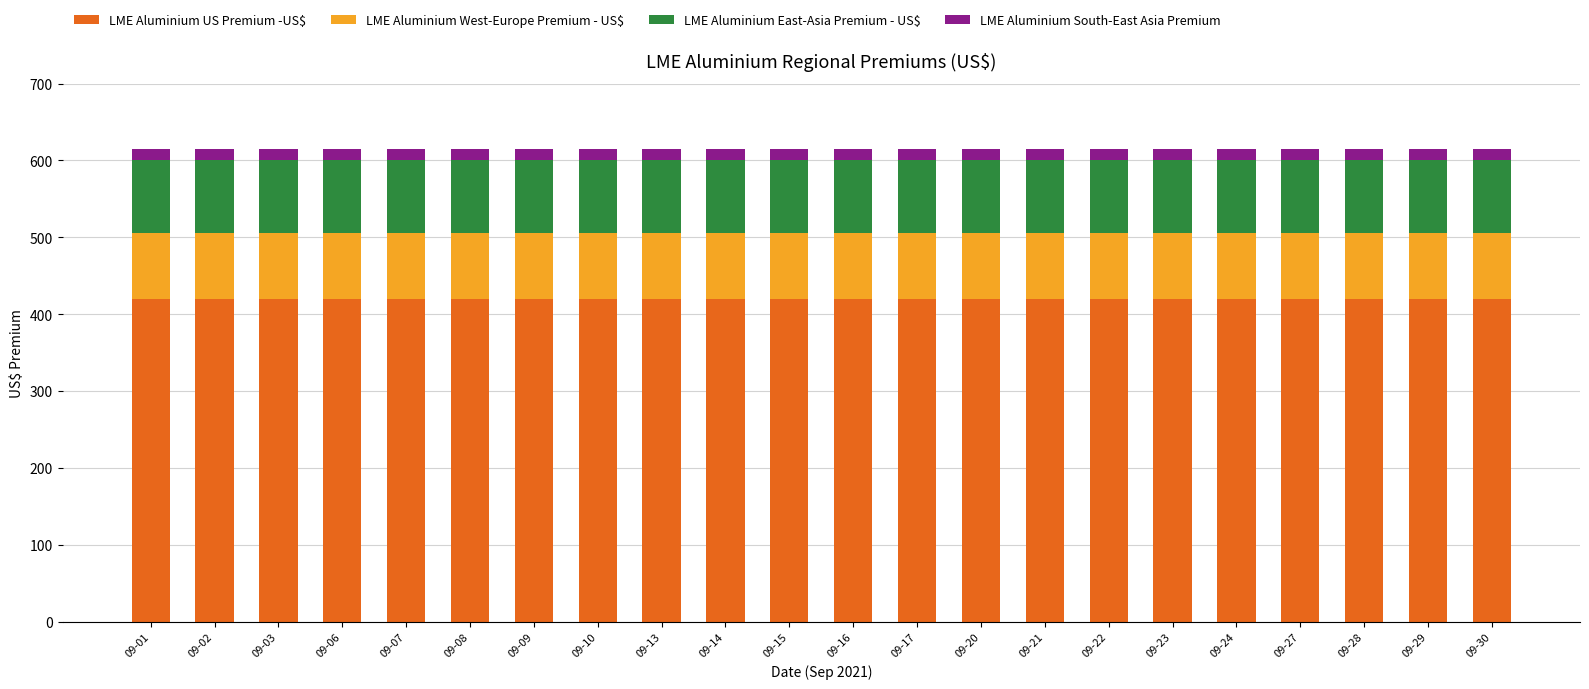

What is the highest value of the LME Aluminium US Premium -US$ series?

420